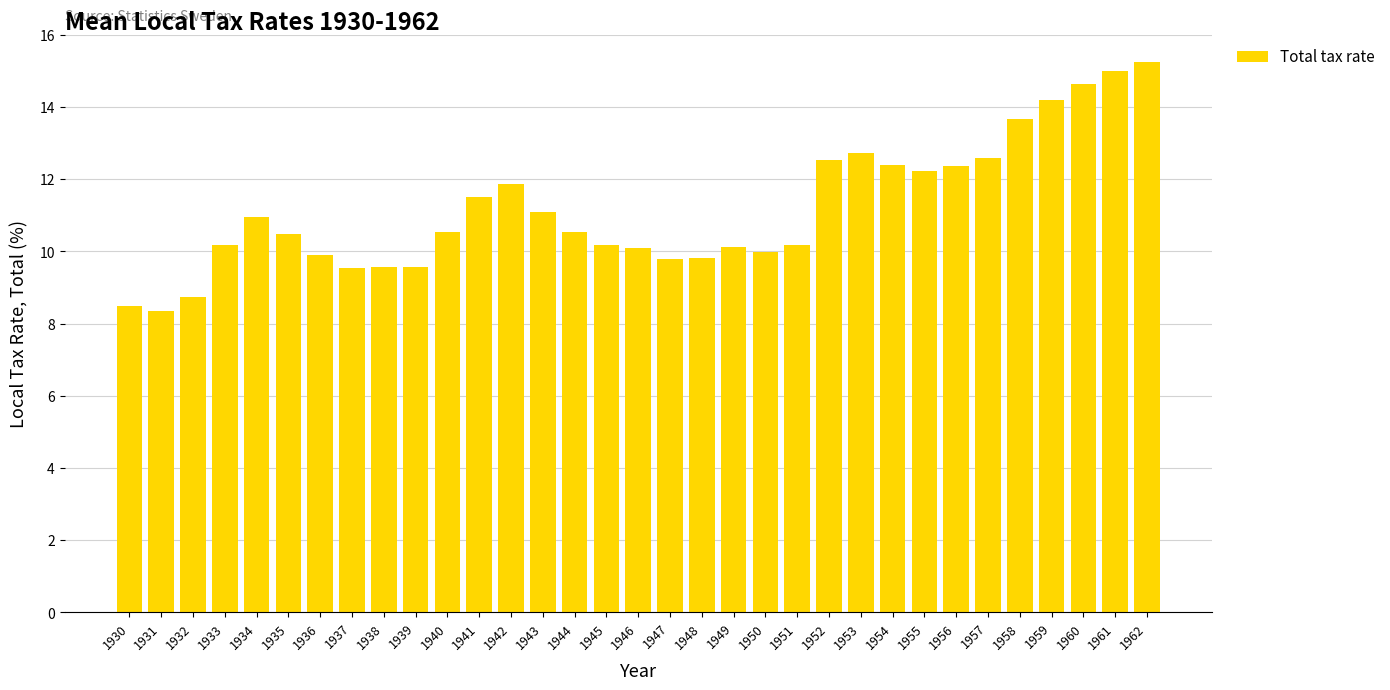

The chart shows a value of 6.3 at 1941. True or false?

False